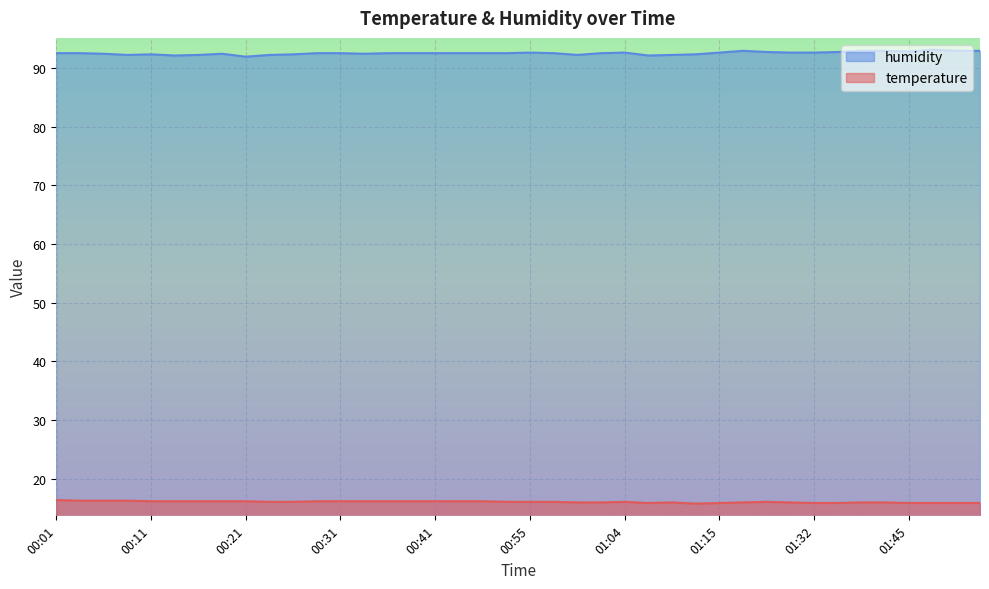

What is the label of the 29th point from the left?

01:15